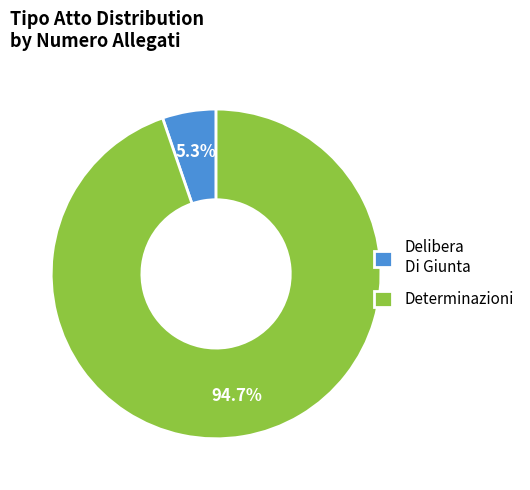

Which category accounts for the majority?

Determinazioni